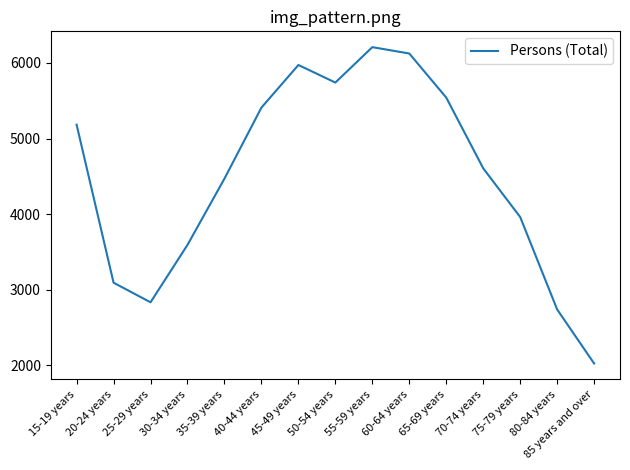

The value at 65-69 years is 7530. True or false?

False